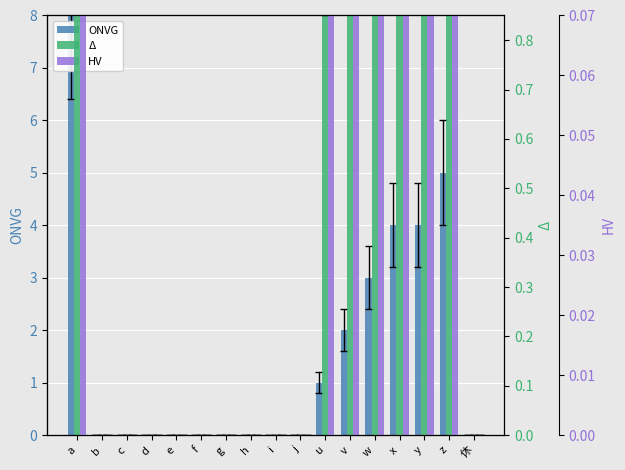

Does the chart contain stacked bars?

No